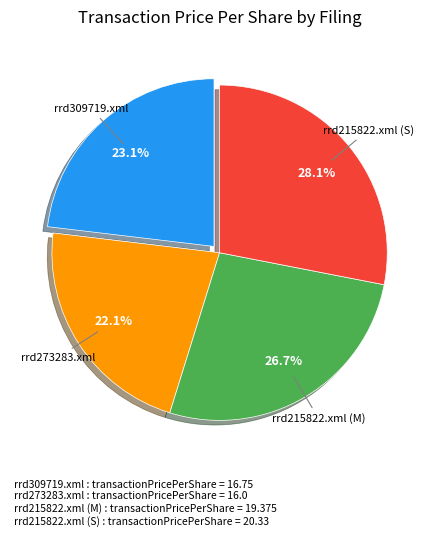

To the nearest percent, what portion does rrd215822.xml (M) represent?

27%